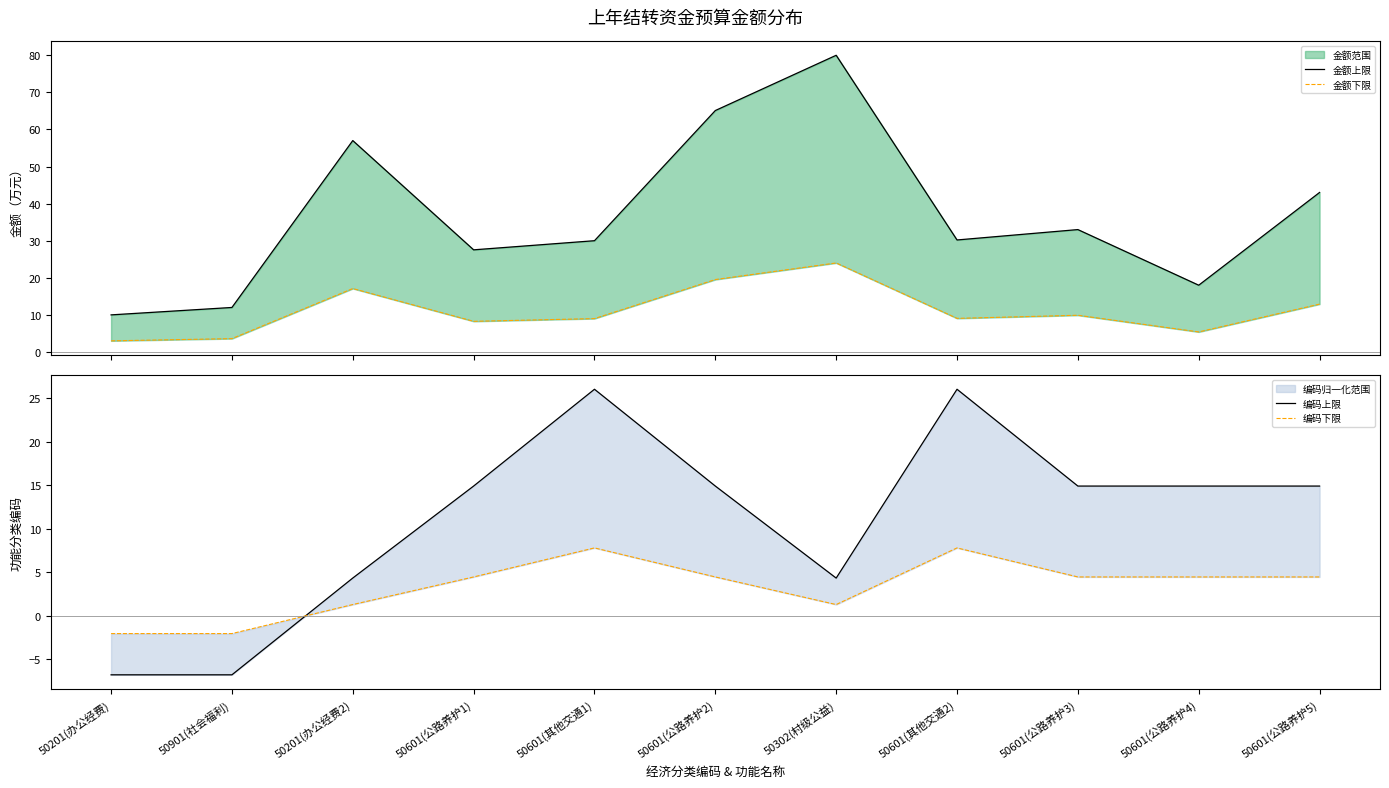

True or false: 金额下限 has more than 0 interior local peaks.

True